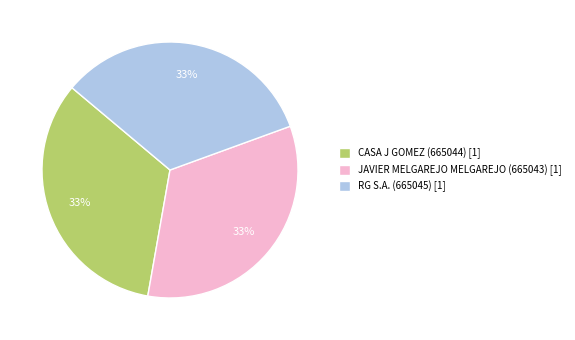

The JAVIER MELGAREJO MELGAREJO (665043) [1] slice represents 33% of the pie. True or false?

True